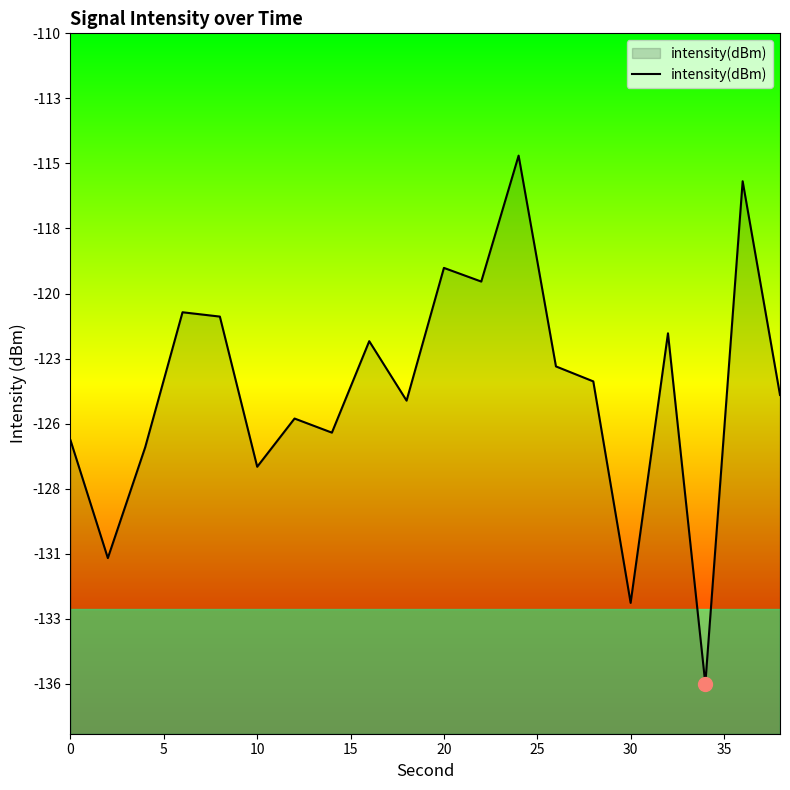

True or false: the data has more than 2 interior local peaks.

True